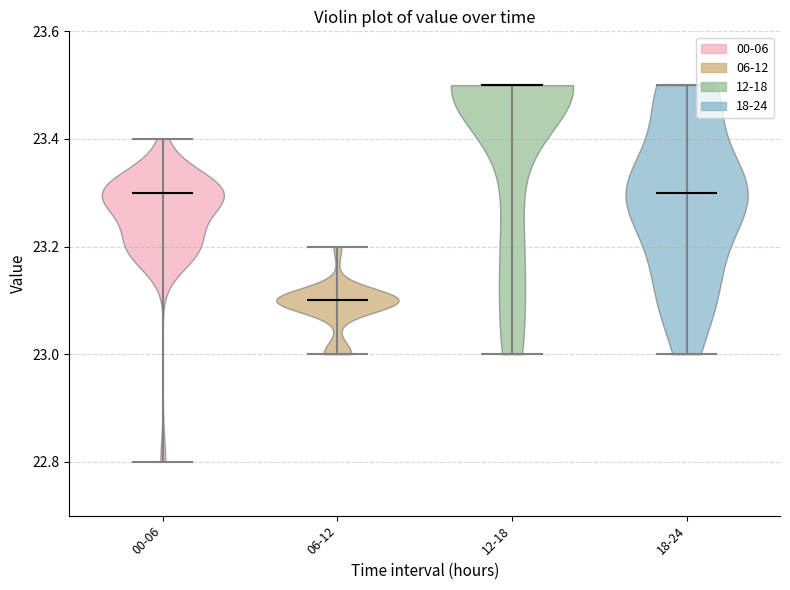

Reading left to right, read every violin against the y-axis: where its median line is, and the lowest and highest points it reaches. The values are not printed on the chart, so give them approximately, as read against the axis.

00-06: median line 23.3, lowest point 22.8, highest point 23.4
06-12: median line 23.1, lowest point 23.0, highest point 23.2
12-18: median line 23.5, lowest point 23.0, highest point 23.5
18-24: median line 23.3, lowest point 23.0, highest point 23.5